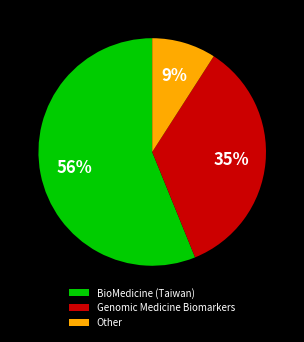

True or false: Genomic Medicine Biomarkers accounts for 20% of the total.

False